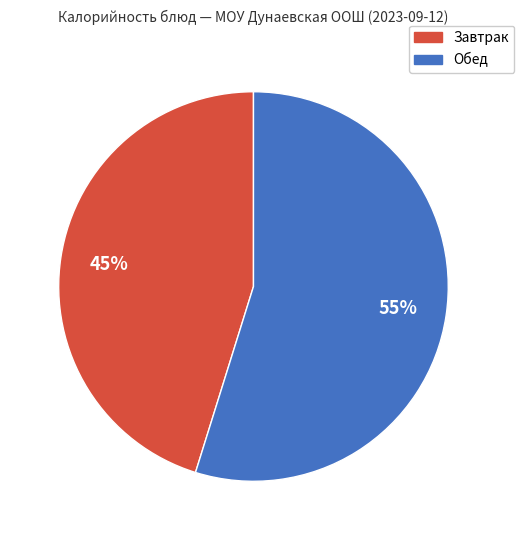

To the nearest percent, what is the difference between the largest and smallest slice percentages?

10%